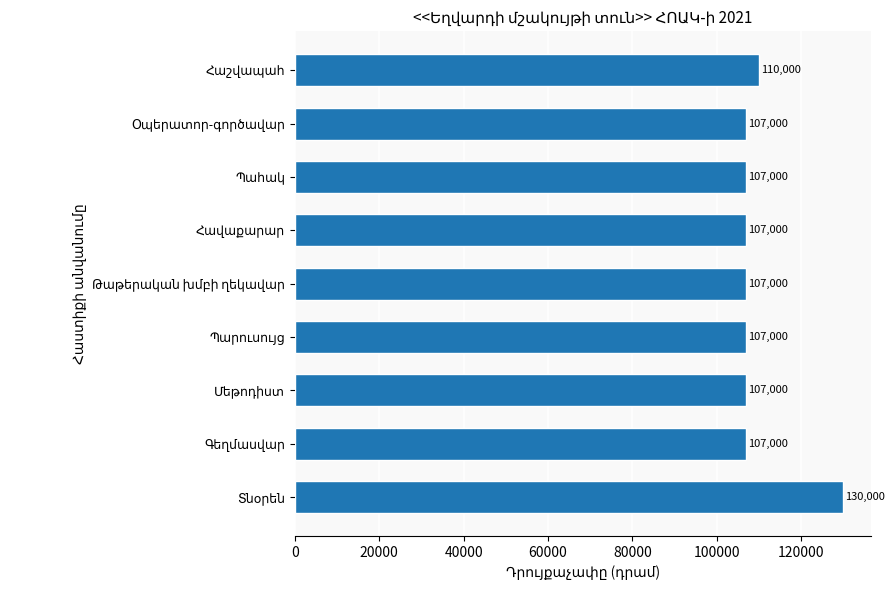

What is the smallest value displayed?

107000